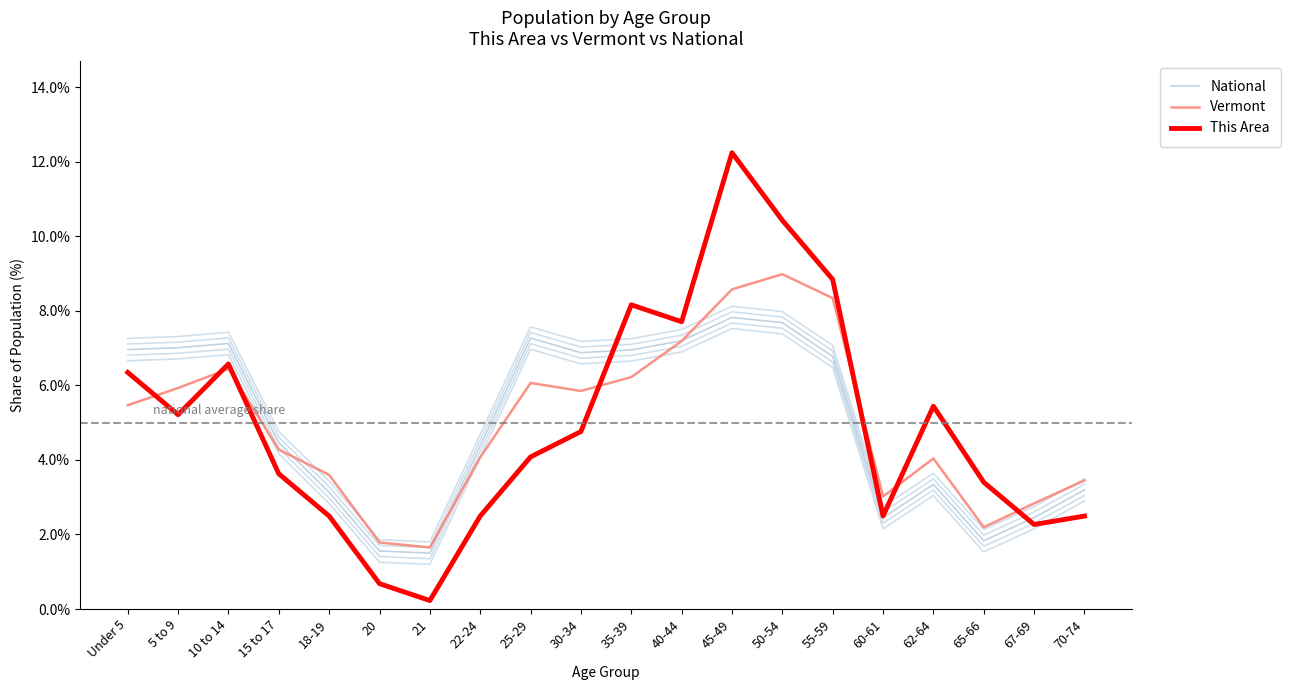

At which label is This Area closest to 6?

Under 5